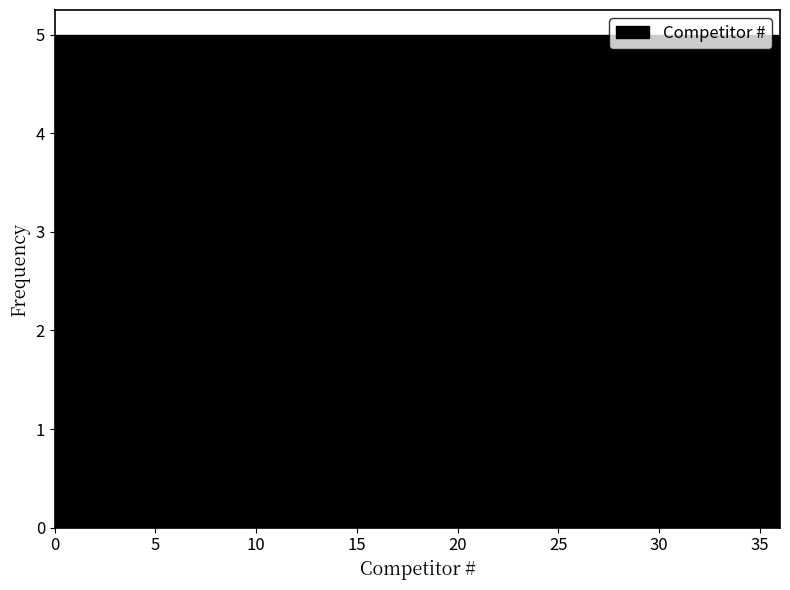

Reading left to right, list every bar in this chart as the range it spans on the x-axis followed by its height. Neither the bar edges nor the heights are printed on the chart, so give them approximately, as read against the axes.

0.0 to 5.0: 5
5.0 to 10.5: 5
10.5 to 15.5: 5
15.5 to 20.5: 5
20.5 to 25.5: 5
25.5 to 31.0: 5
31.0 to 36.0: 5